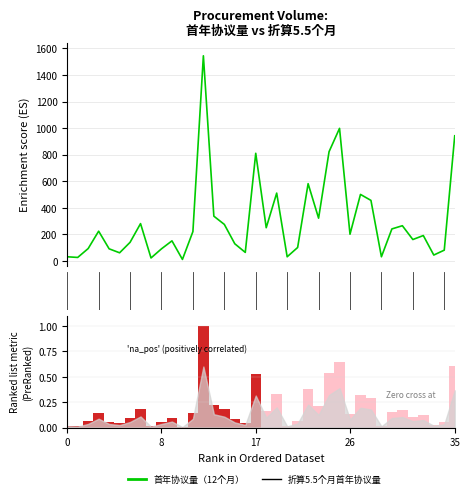

Between 30 and 5, which is larger?

5